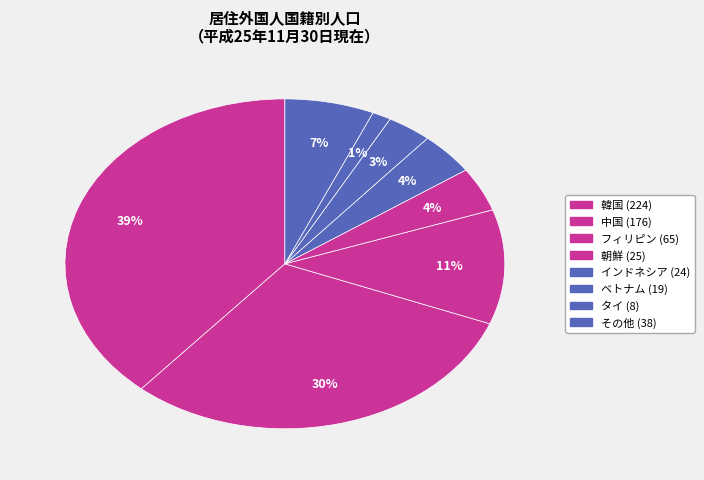

The 中国 slice represents 30% of the pie. True or false?

True